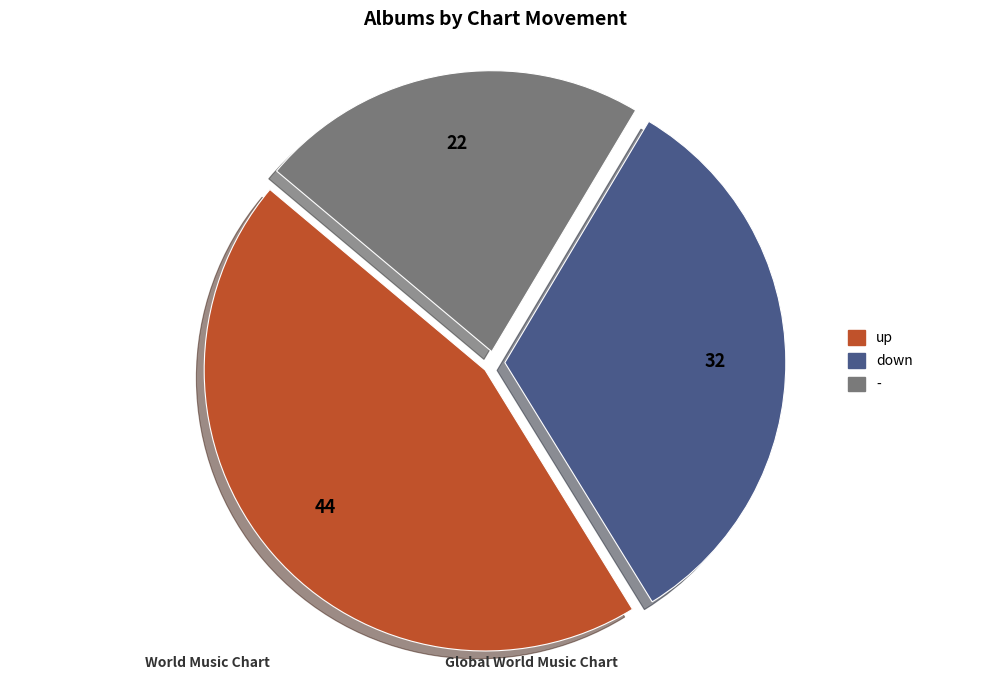

Rank the categories by value from highest to lowest.

up, down, -